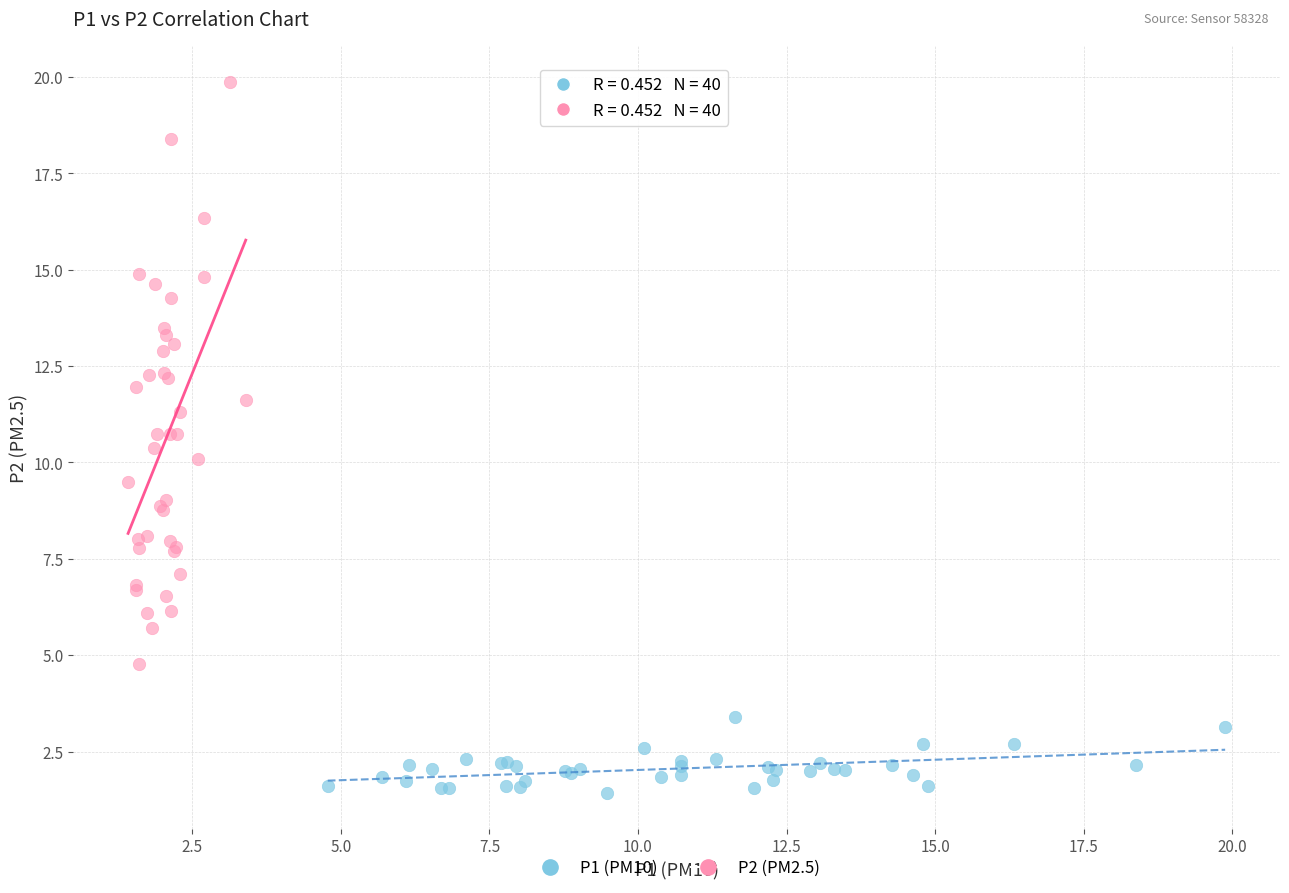

Which series reaches the maximum Y coordinate?

P2 (PM2.5)